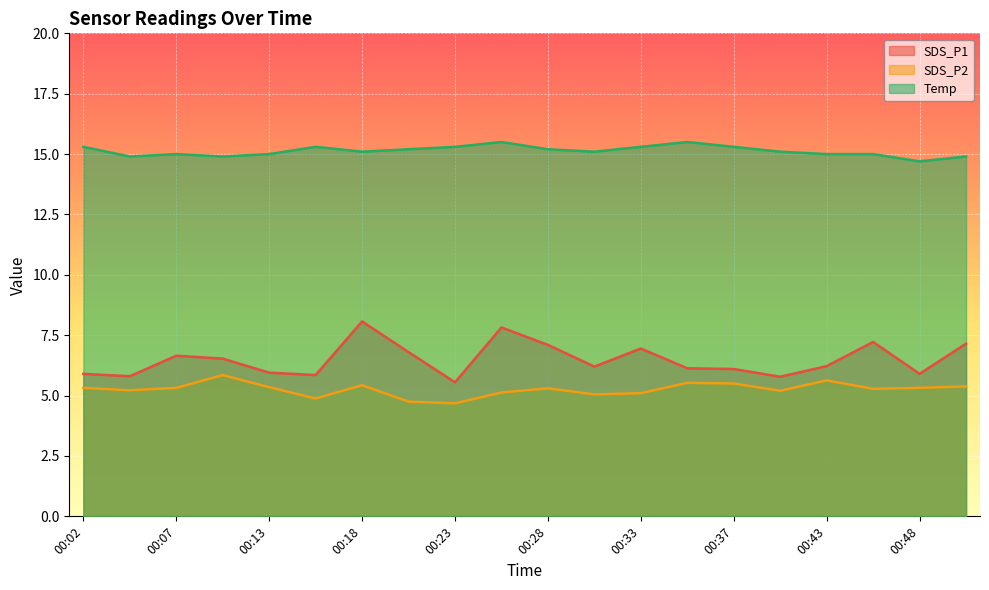

Which category has the highest value in the Temp series?

00:25